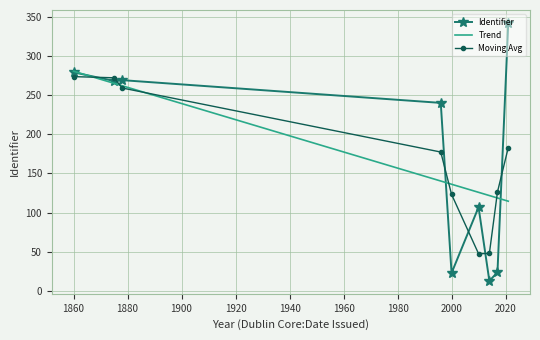

What is the difference between the maximum and minimum values in the Trend series?

165.8